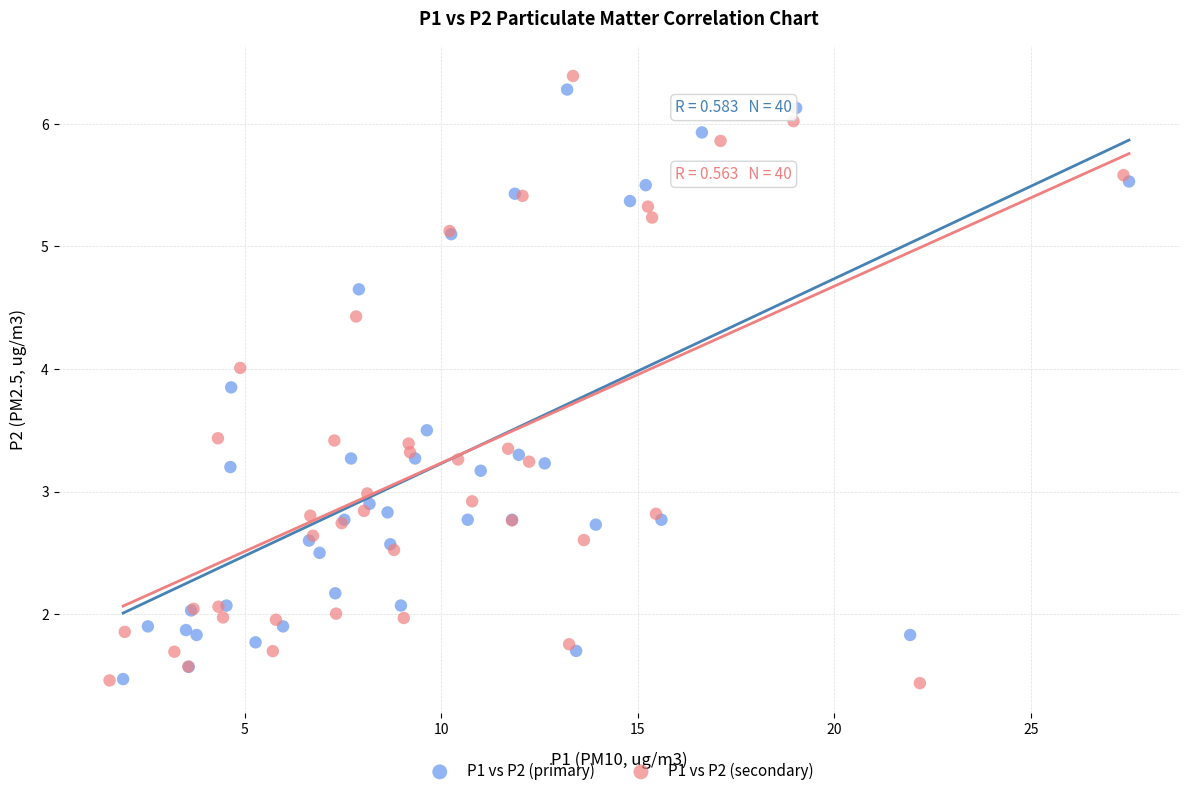

Which series has the largest Y range (max minus min)?

P1 vs P2 (secondary)